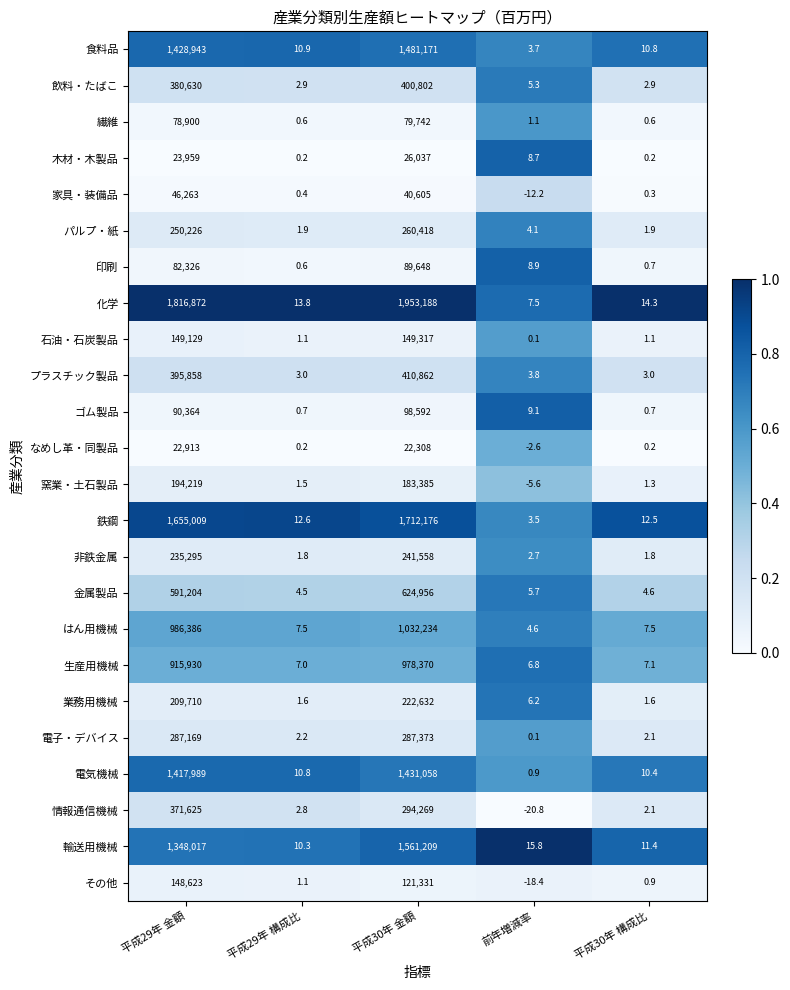

Which label corresponds to the largest value in the chart?

平成30年 金額